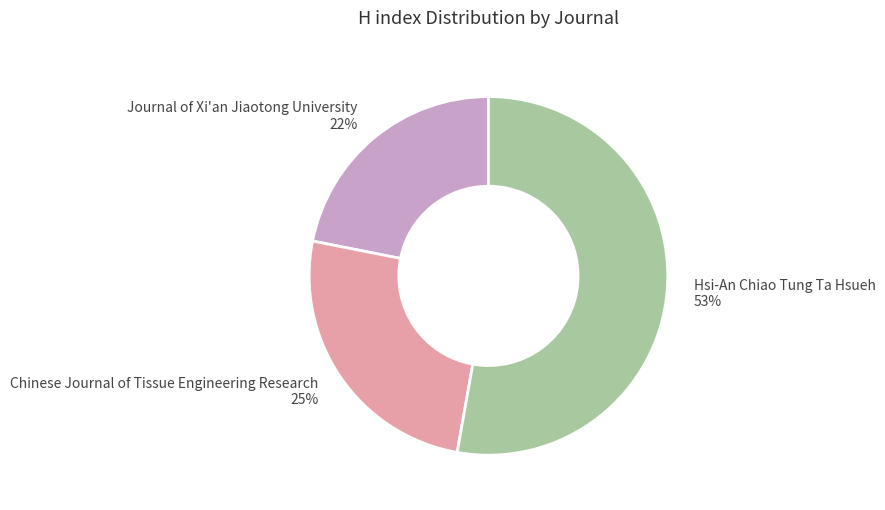

Between Chinese Journal of Tissue Engineering Research and Hsi-An Chiao Tung Ta Hsueh, which is larger?

Hsi-An Chiao Tung Ta Hsueh